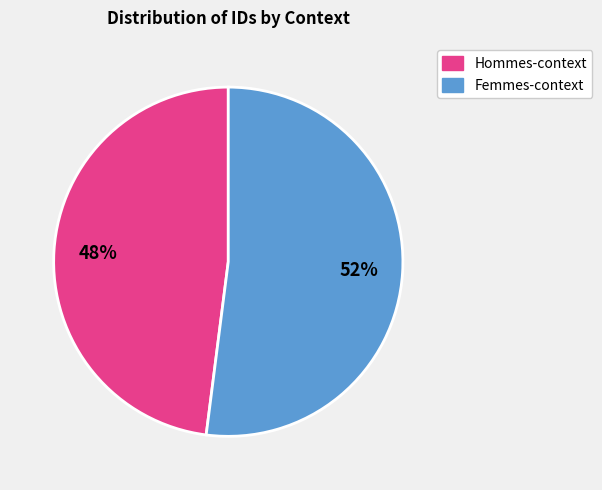

Is there any slice that represents more than half of the pie?

Yes